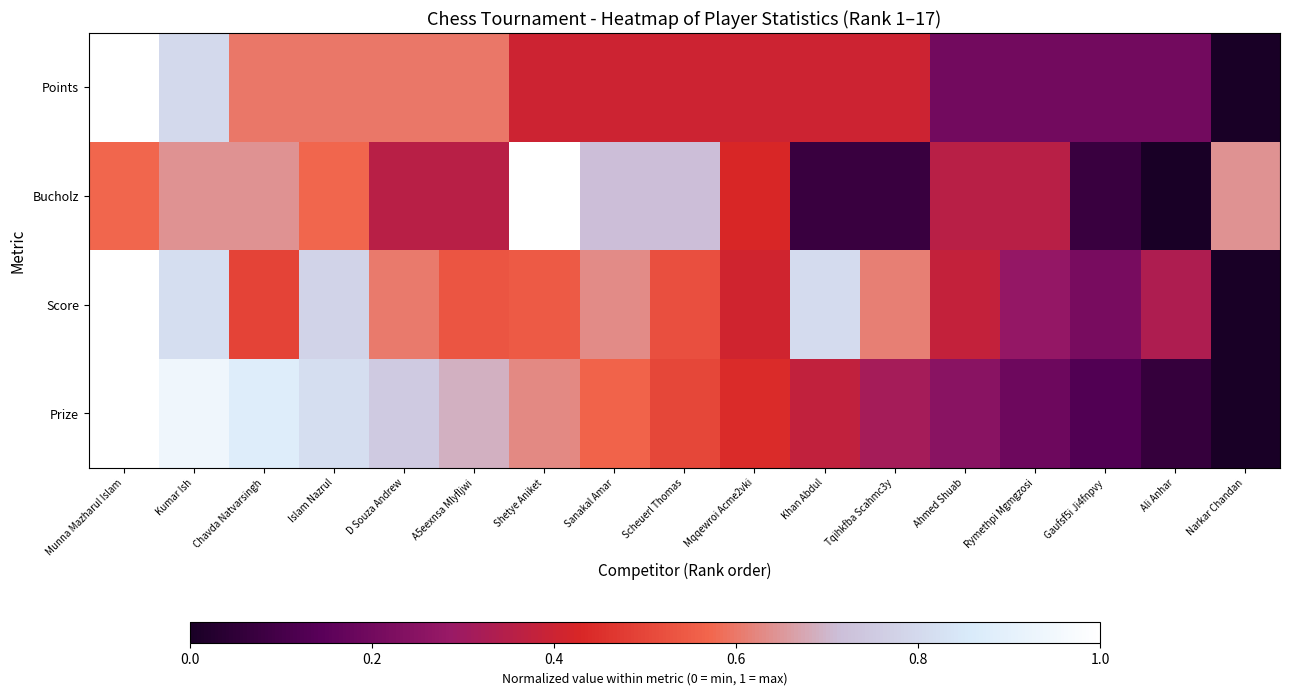

Rank the series by their maximum value, from highest to lowest.

Points, Bucholz, Score, Prize